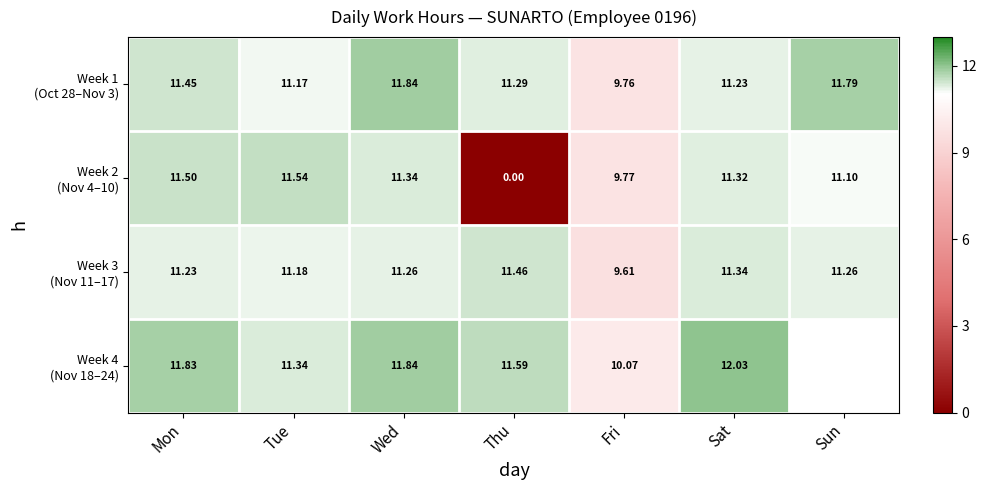

Between Fri and Sat, which is larger?

Sat